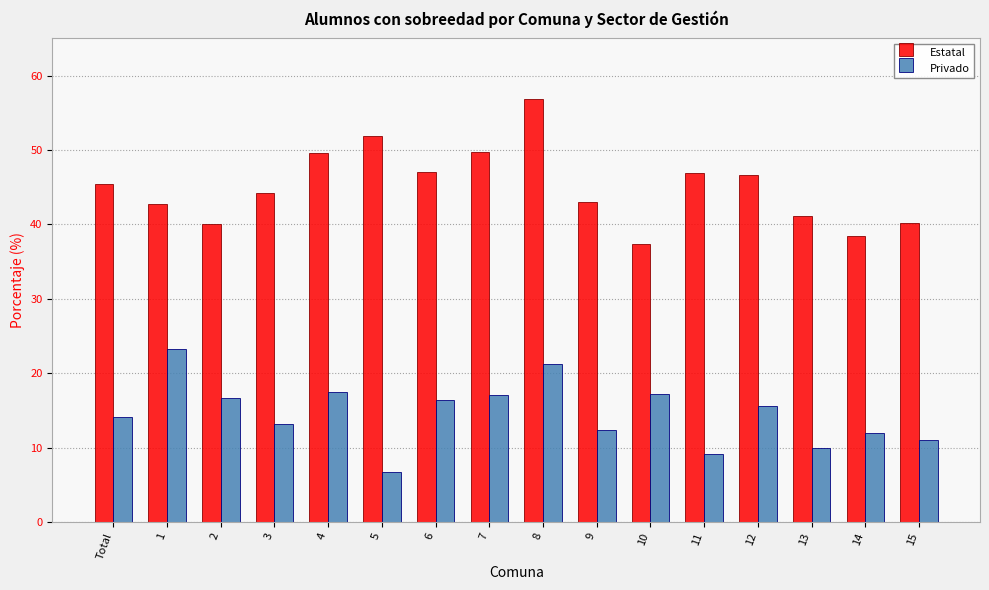

Does the chart contain stacked bars?

No